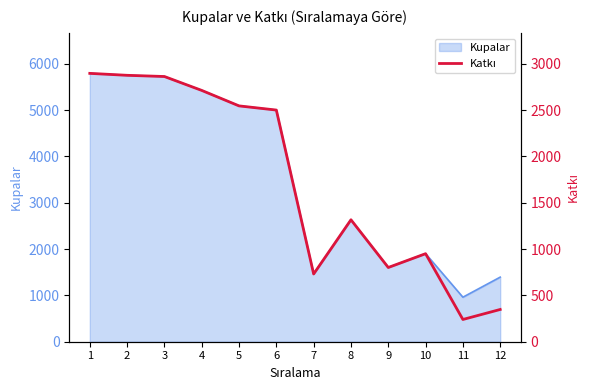

Reading right to left, what are all the values shown in this chart?

348	240	950	801	1316	731	2500	2545	2712	2862	2875	2896